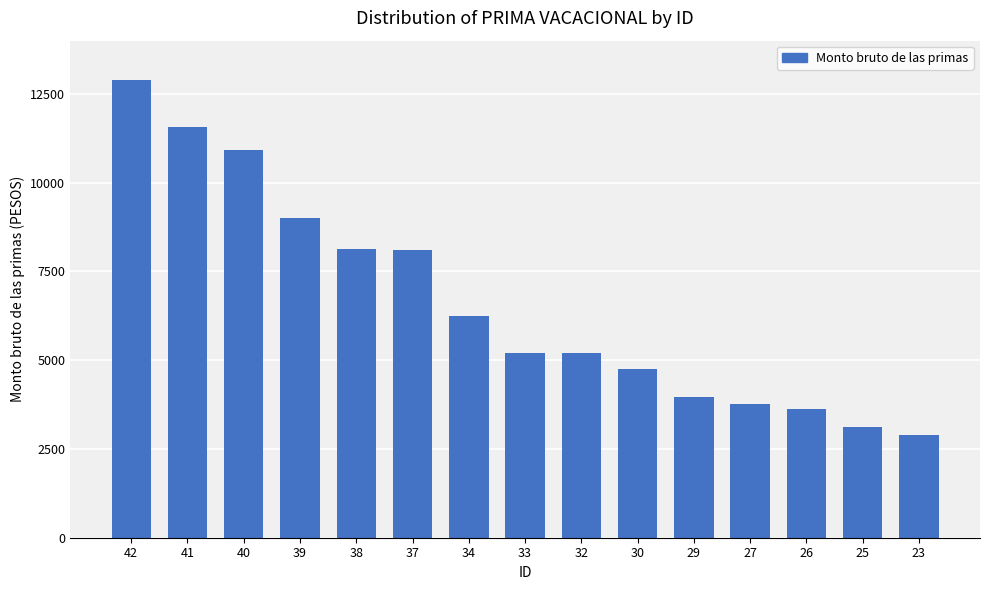

How many categories are shown in the chart?

15